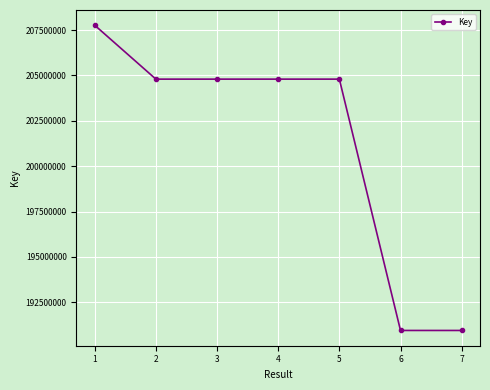

What is the sum of all values?

1408852306